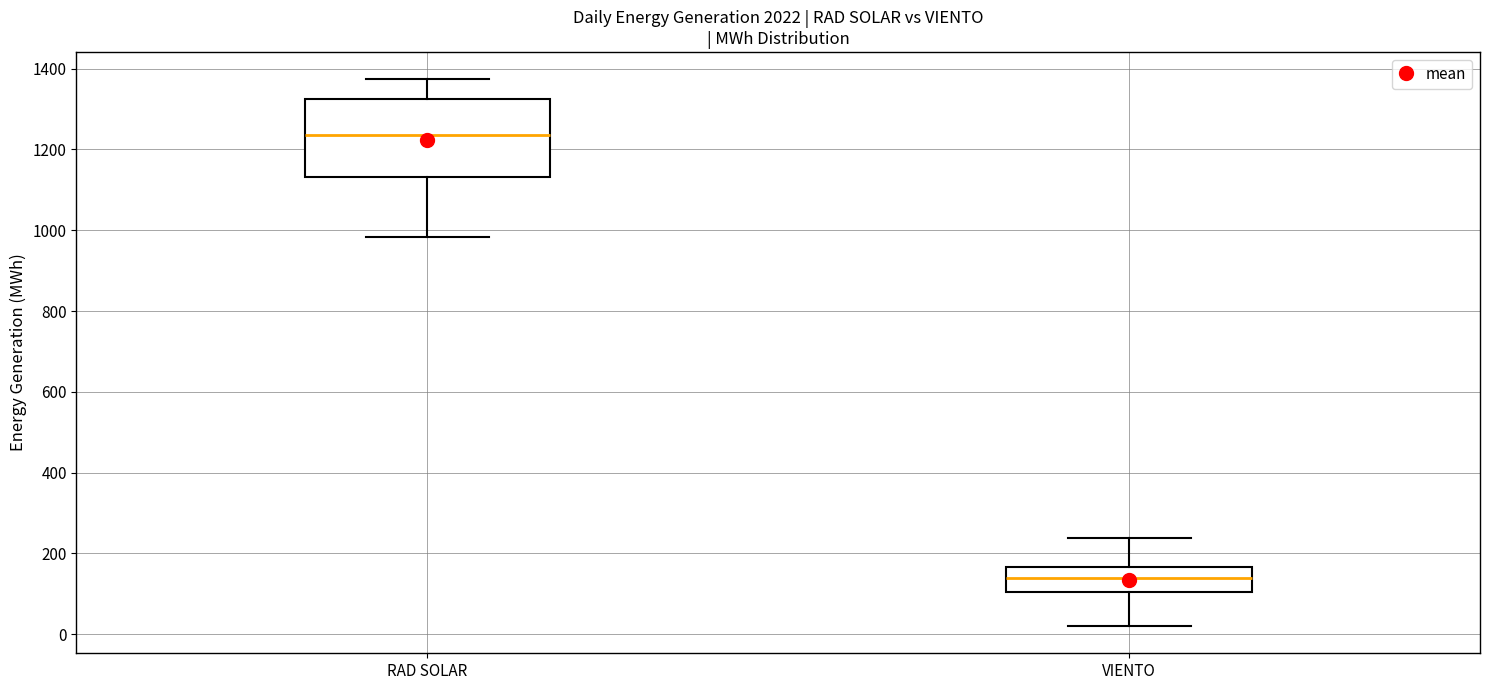

Where does the median line of the box for VIENTO sit on the y-axis? The values are not printed on the chart, so give them approximately, as read against the axis.

140